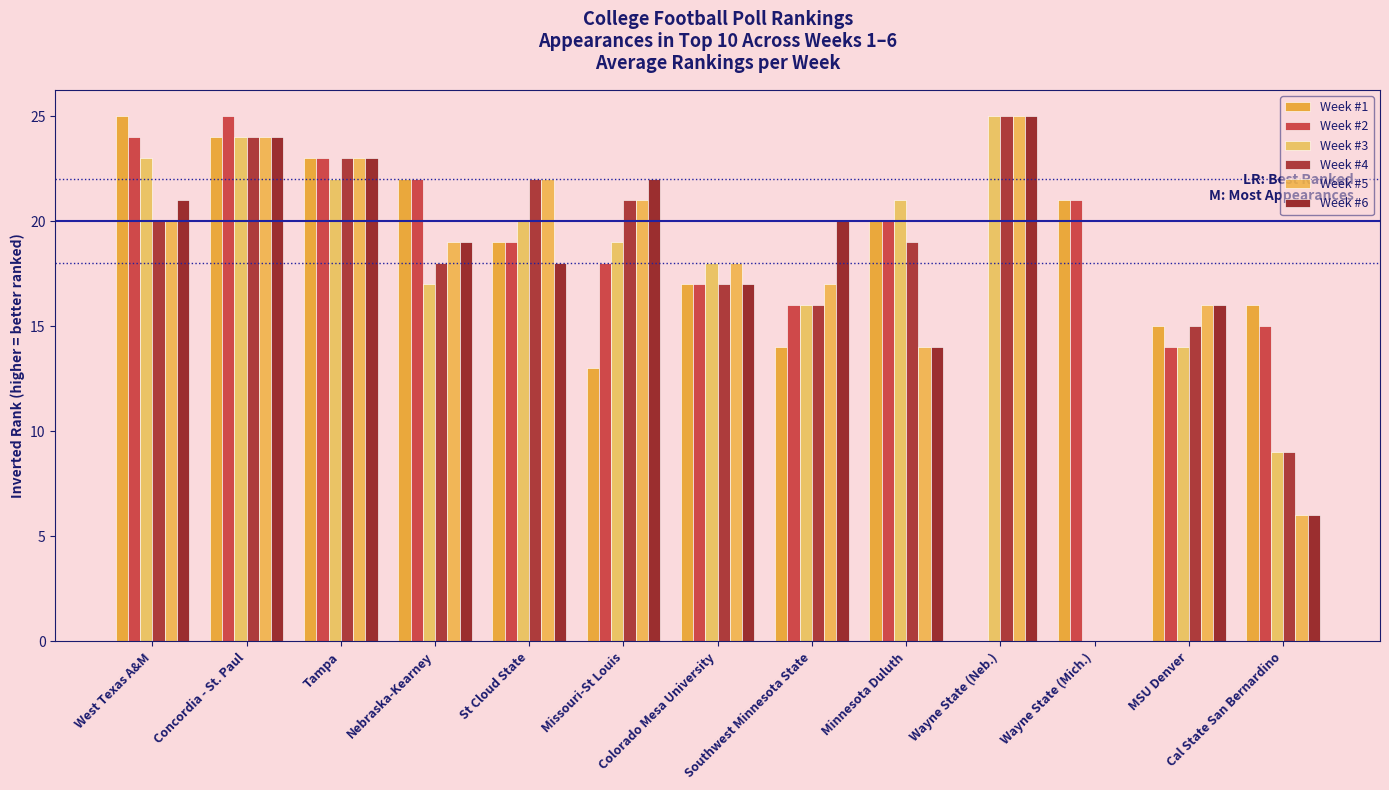

At Minnesota Duluth, list the series in order from largest to smallest.

Week #3, Week #1, Week #2, Week #4, Week #5, Week #6